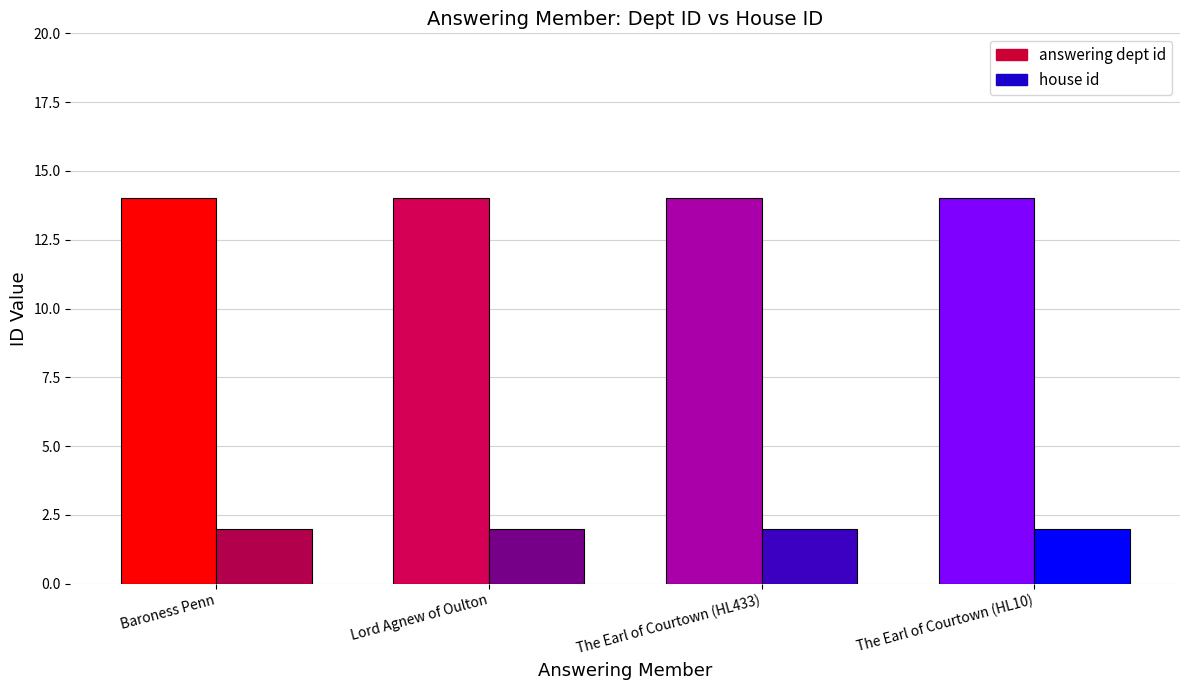

Does the chart contain any negative values?

No